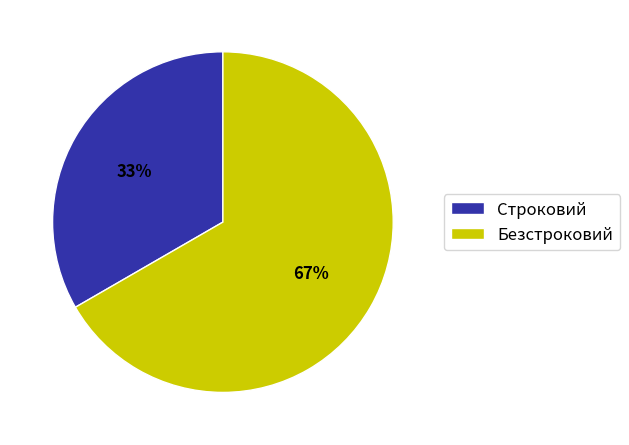

The Безстроковий slice represents 67% of the pie. True or false?

True